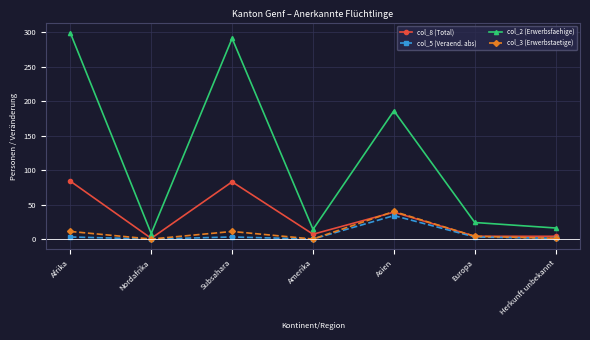

At how many categories does at least one series exceed 10?

6